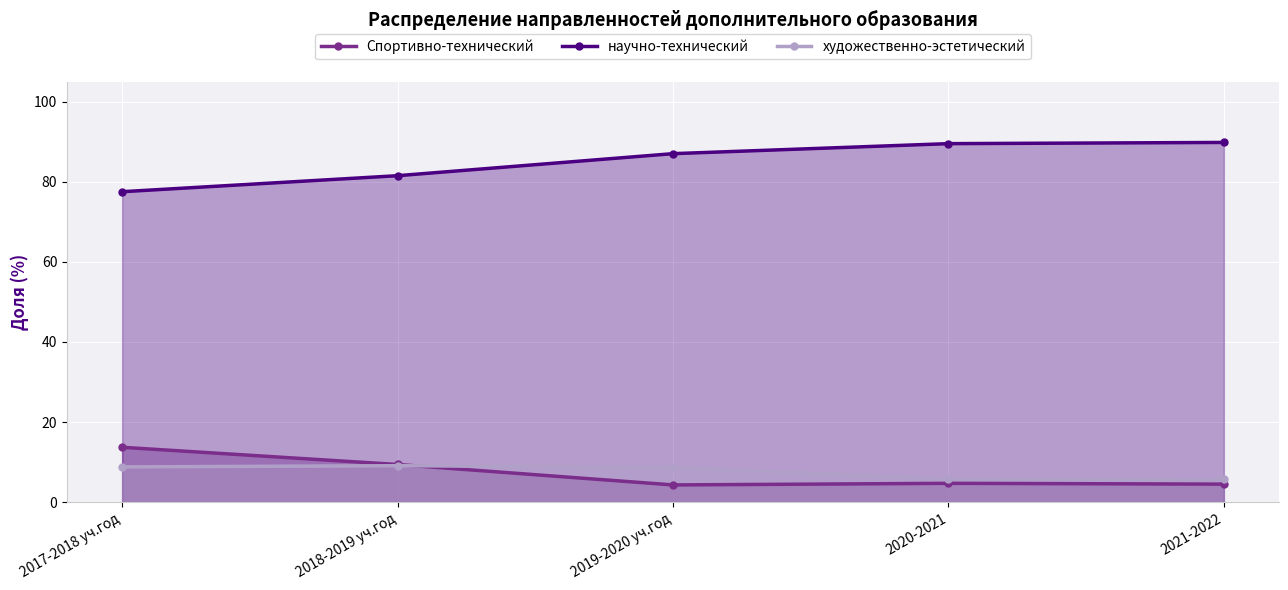

What is the sum of the Спортивно-технический values at 2018-2019 уч.год and 2021-2022?

13.9